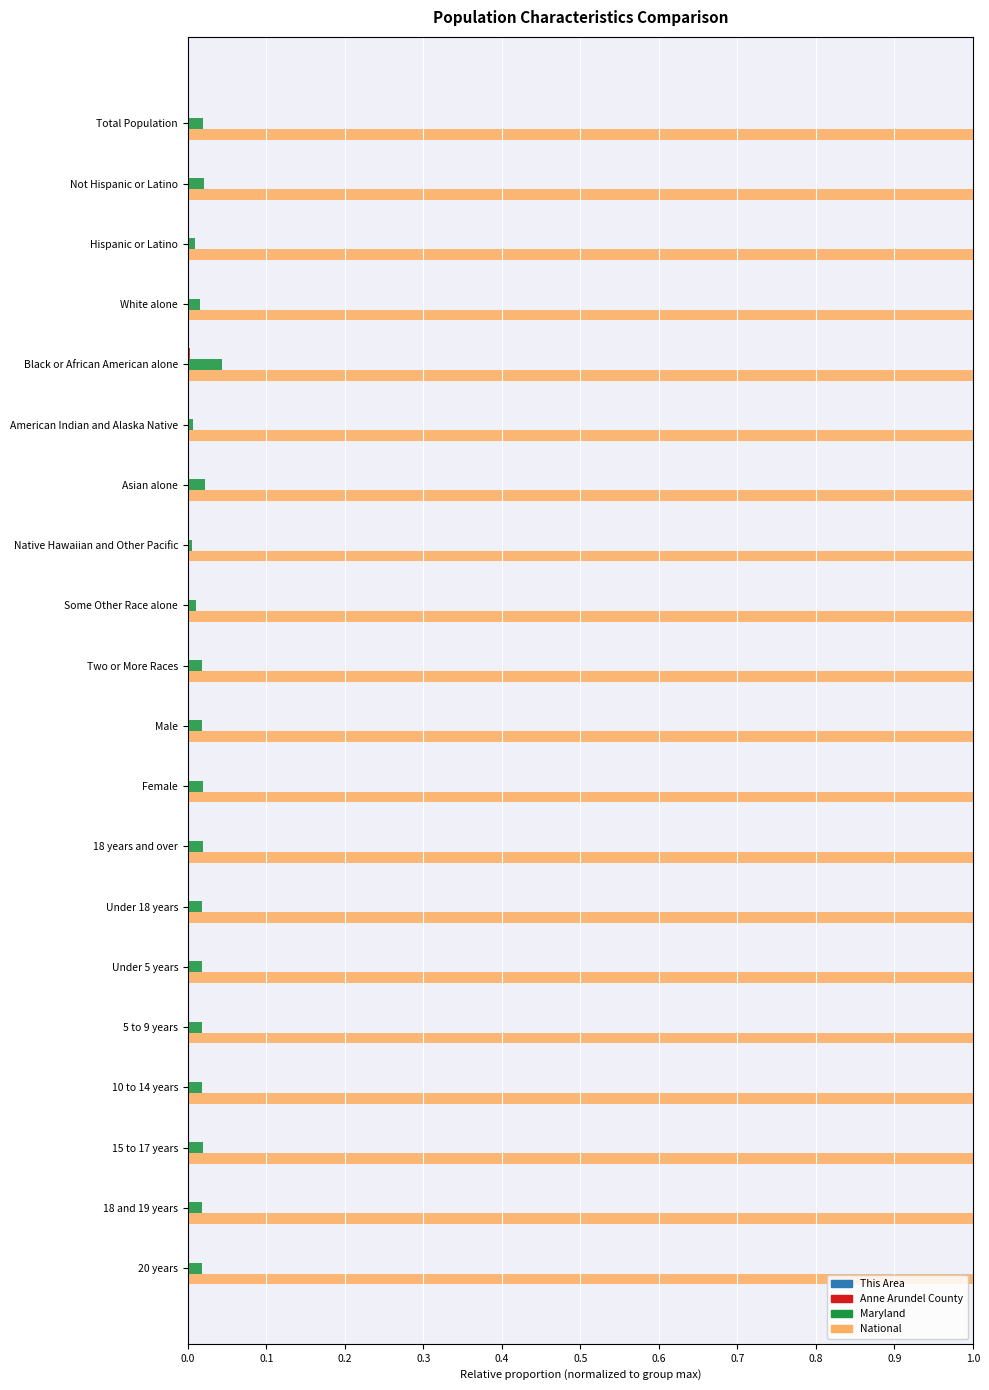

Which series has the largest total across all categories?

National